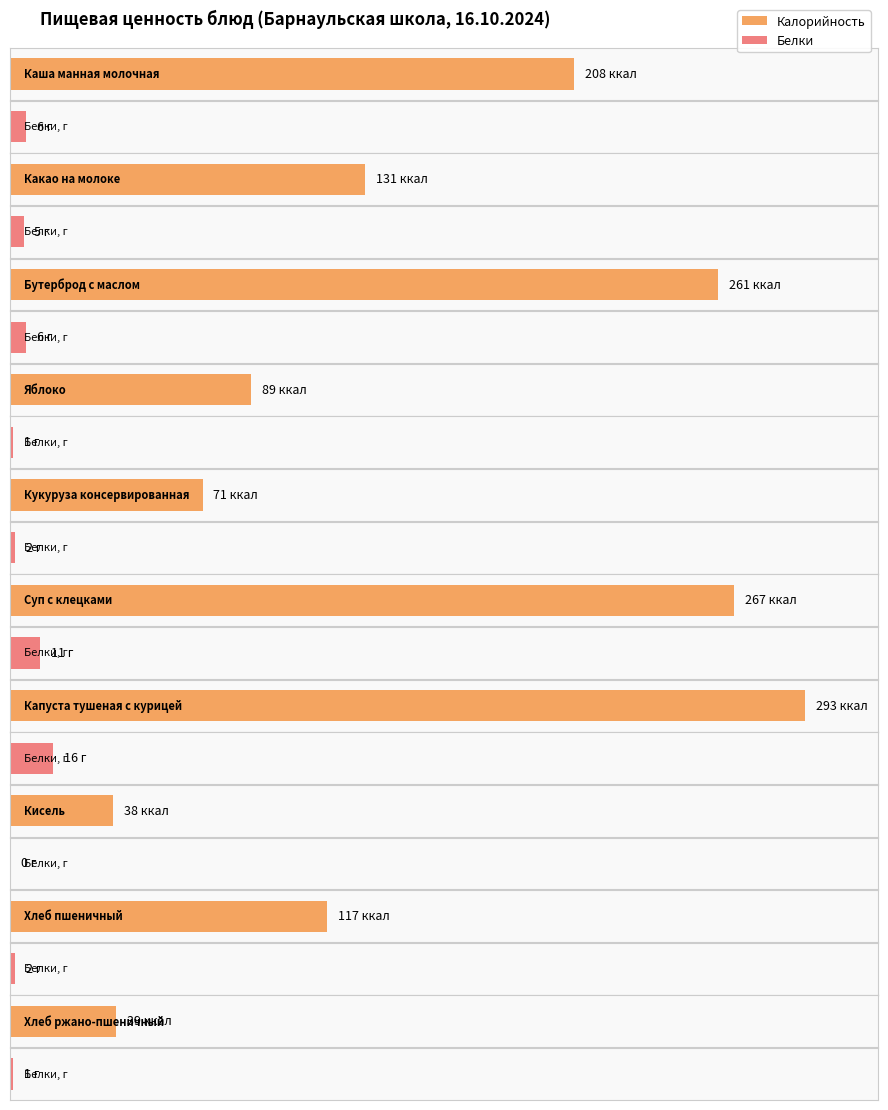

At which label does Калорийность first exceed 131?

Каша манная молочная